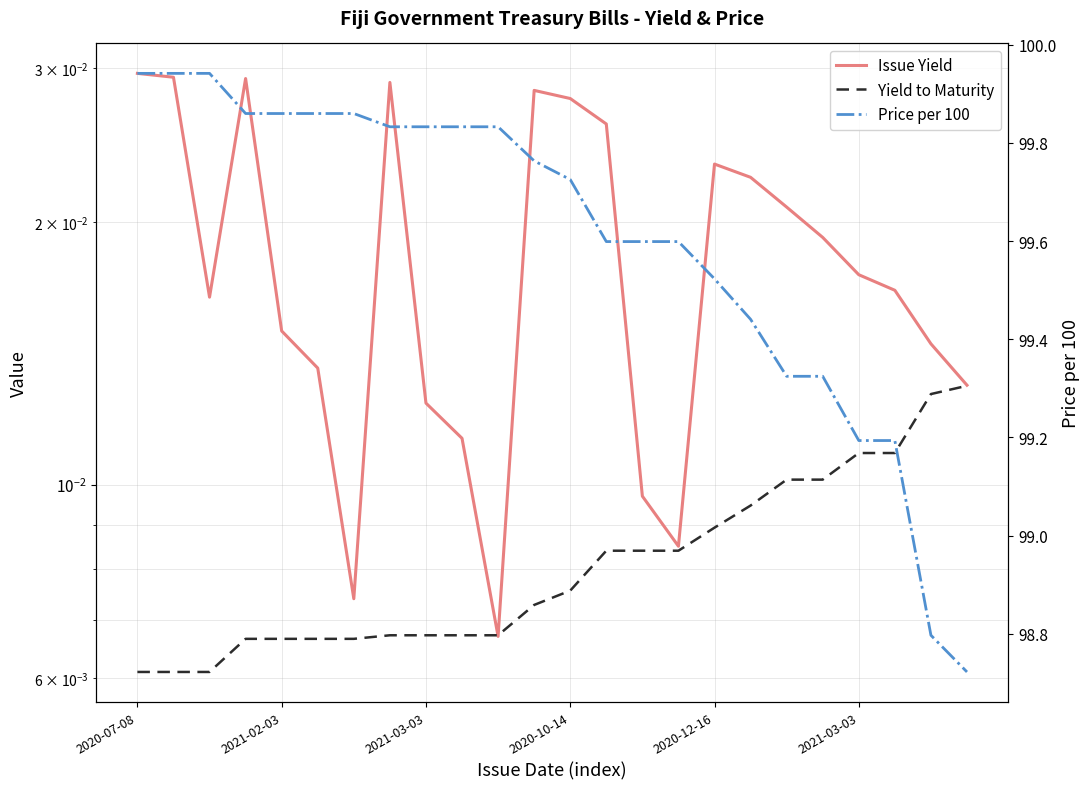

How many lines are shown in the chart?

3